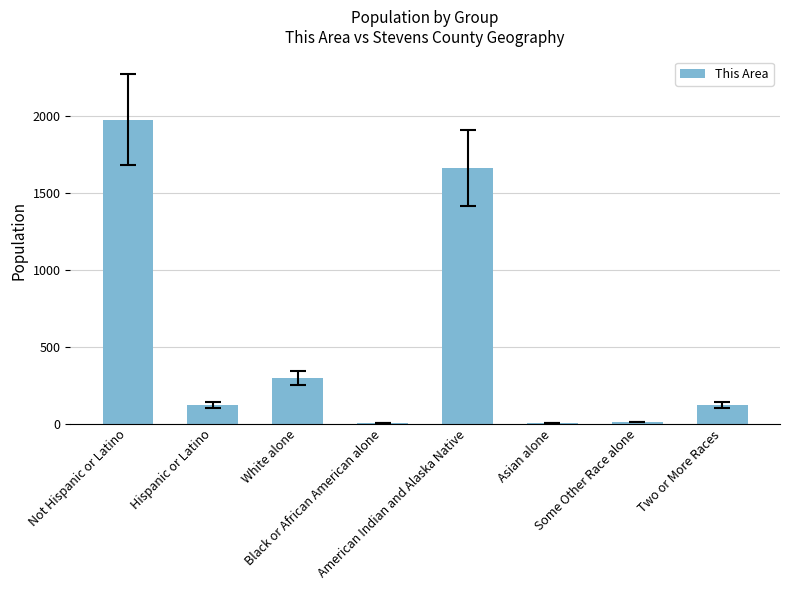

What is the maximum value shown in the chart?

1975